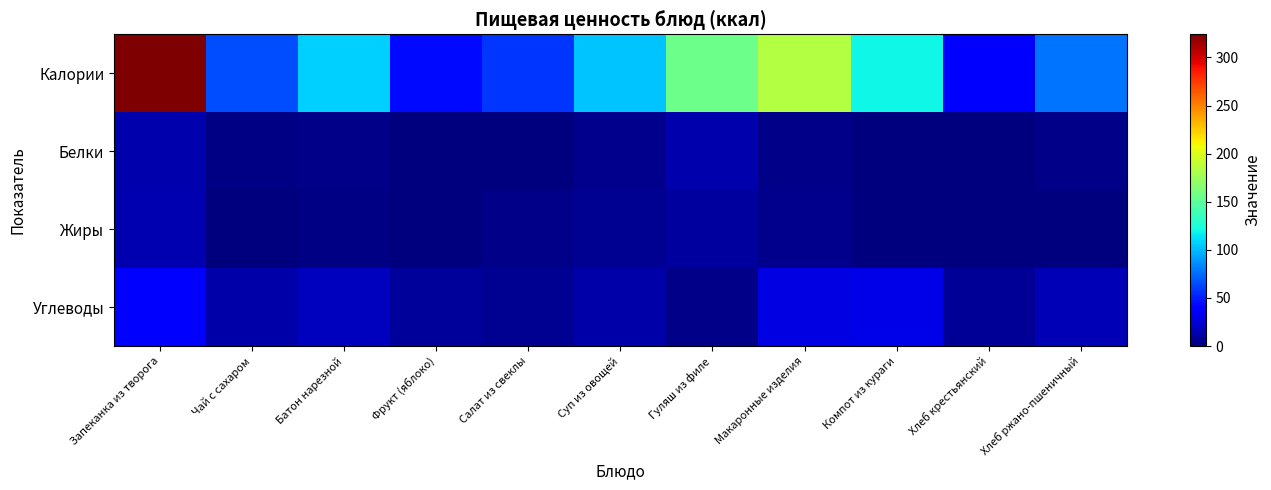

Reading left to right, what are all the values shown in this chart?

Калории: Запеканка из творога=324.0	Чай с сахаром=65.0	Батон нарезной=107.0	Фрукт (яблоко)=44.0	Салат из свеклы=57.0	Суп из овощей=103.0	Гуляш из филе=156.0	Макаронные изделия=184.0	Компот из кураги=120.0	Хлеб крестьянский=39.0	Хлеб ржано-пшеничный=78.0
Белки: Запеканка из творога=13.7	Чай с сахаром=1.9	Батон нарезной=3.1	Фрукт (яблоко)=0.2	Салат из свеклы=0.9	Суп из овощей=3.9	Гуляш из филе=12.8	Макаронные изделия=2.6	Компот из кураги=0.4	Хлеб крестьянский=1.2	Хлеб ржано-пшеничный=2.6
Жиры: Запеканка из творога=14.8	Чай с сахаром=0.8	Батон нарезной=2.5	Фрукт (яблоко)=0.4	Салат из свеклы=3.6	Суп из овощей=6.1	Гуляш из филе=10.0	Макаронные изделия=4.8	Компот из кураги=0.0	Хлеб крестьянский=0.5	Хлеб ржано-пшеничный=0.5
Углеводы: Запеканка из творога=35.9	Чай с сахаром=12.5	Батон нарезной=18.0	Фрукт (яблоко)=8.8	Салат из свеклы=5.2	Суп из овощей=11.7	Гуляш из филе=3.0	Макаронные изделия=28.0	Компот из кураги=29.6	Хлеб крестьянский=7.5	Хлеб ржано-пшеничный=15.8